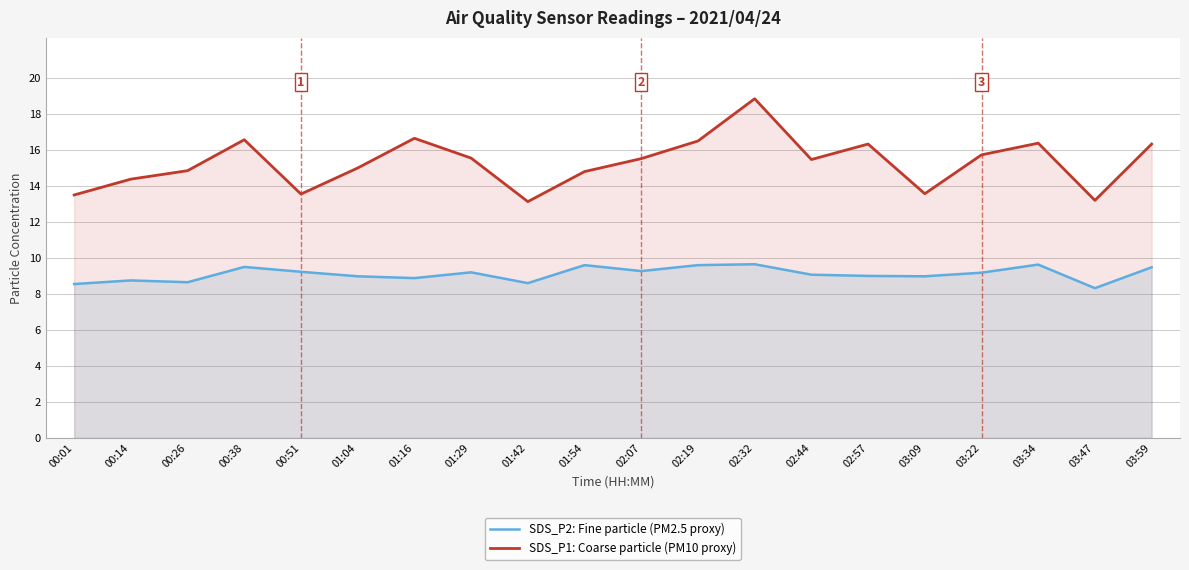

What is the difference between the maximum and minimum values in the SDS_P1: Coarse particle (PM10 proxy) series?

5.7